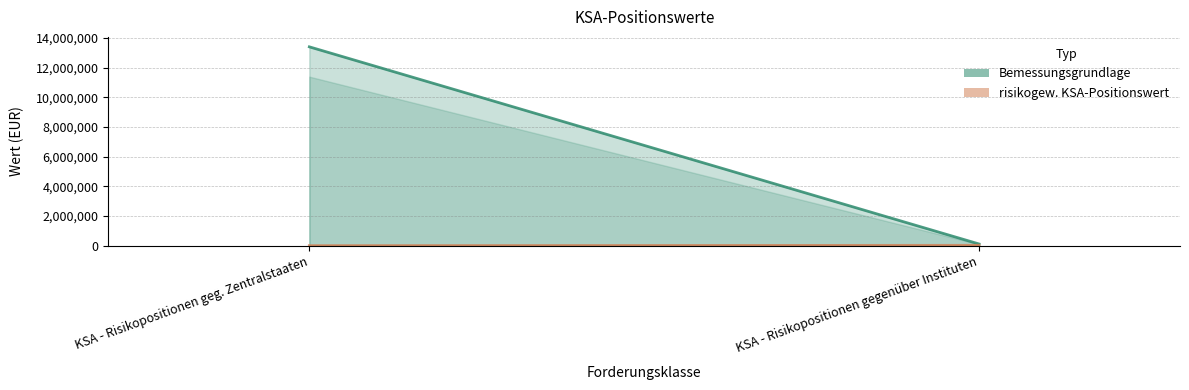

What is the label of the 2nd point from the right?

KSA - Risikopositionen geg. Zentralstaaten